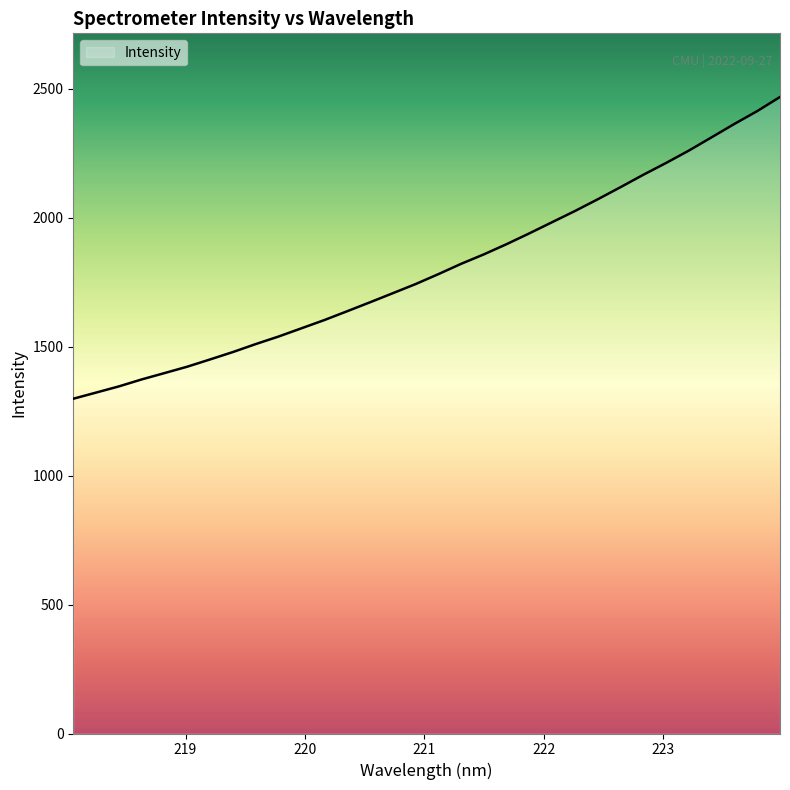

How many lines are shown in the chart?

1